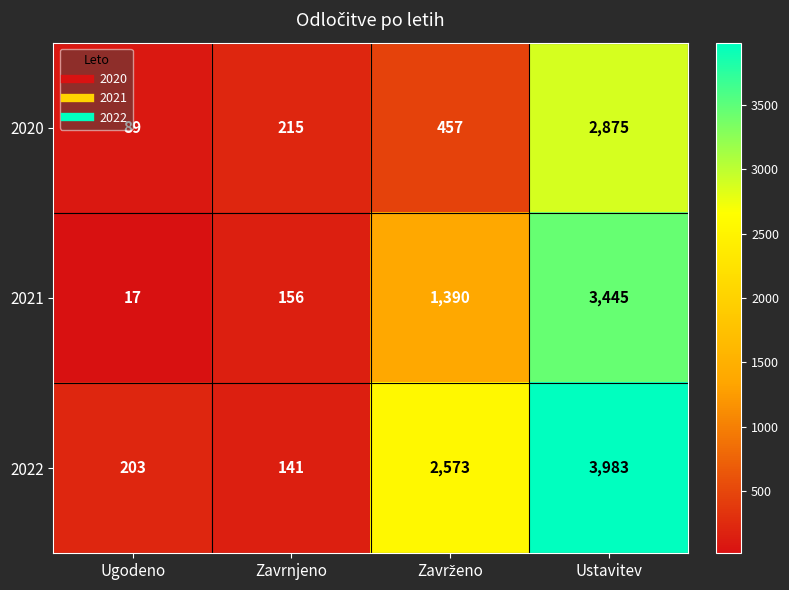

Reading right to left, extract all data points from this chart.

2020: 2875	457	215	89
2021: 3445	1390	156	17
2022: 3983	2573	141	203